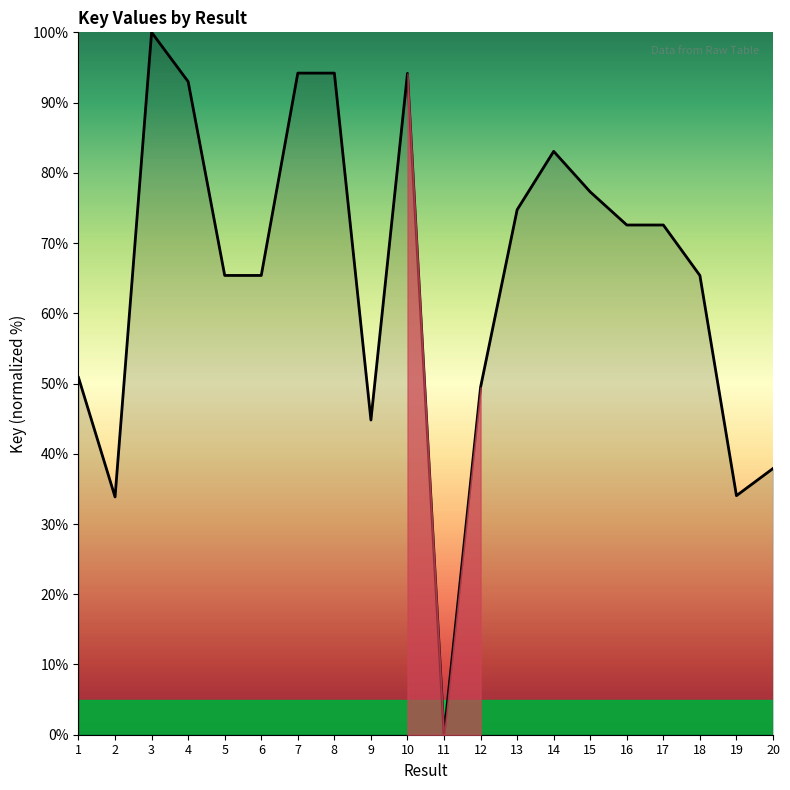

What is the difference between the maximum and minimum values?

100.0